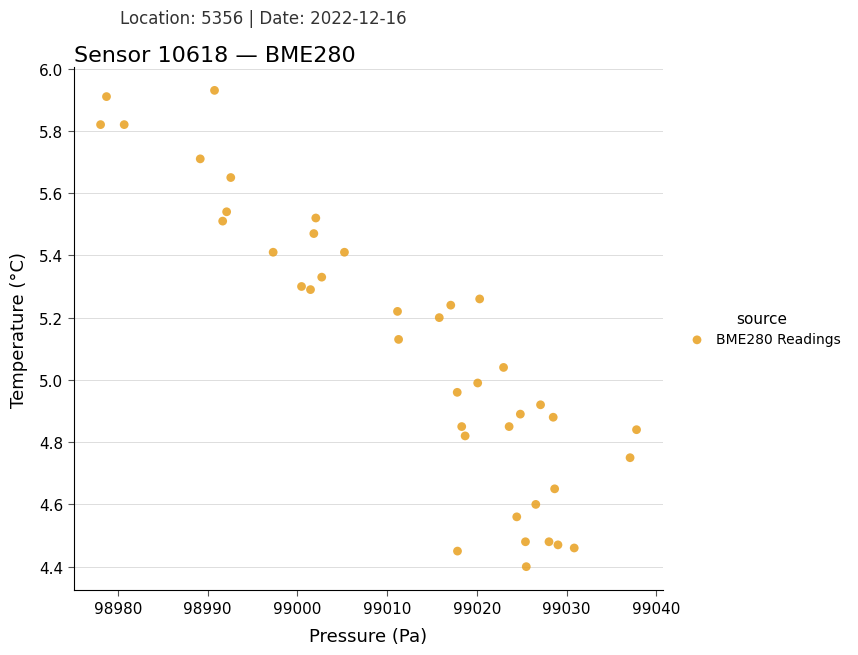

What is the range of X values (max minus min)?

59.7